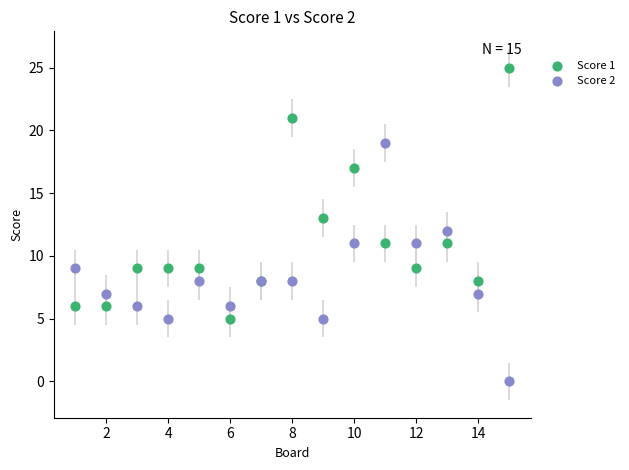

What is the X range (max minus min) for the scatter plot?

14